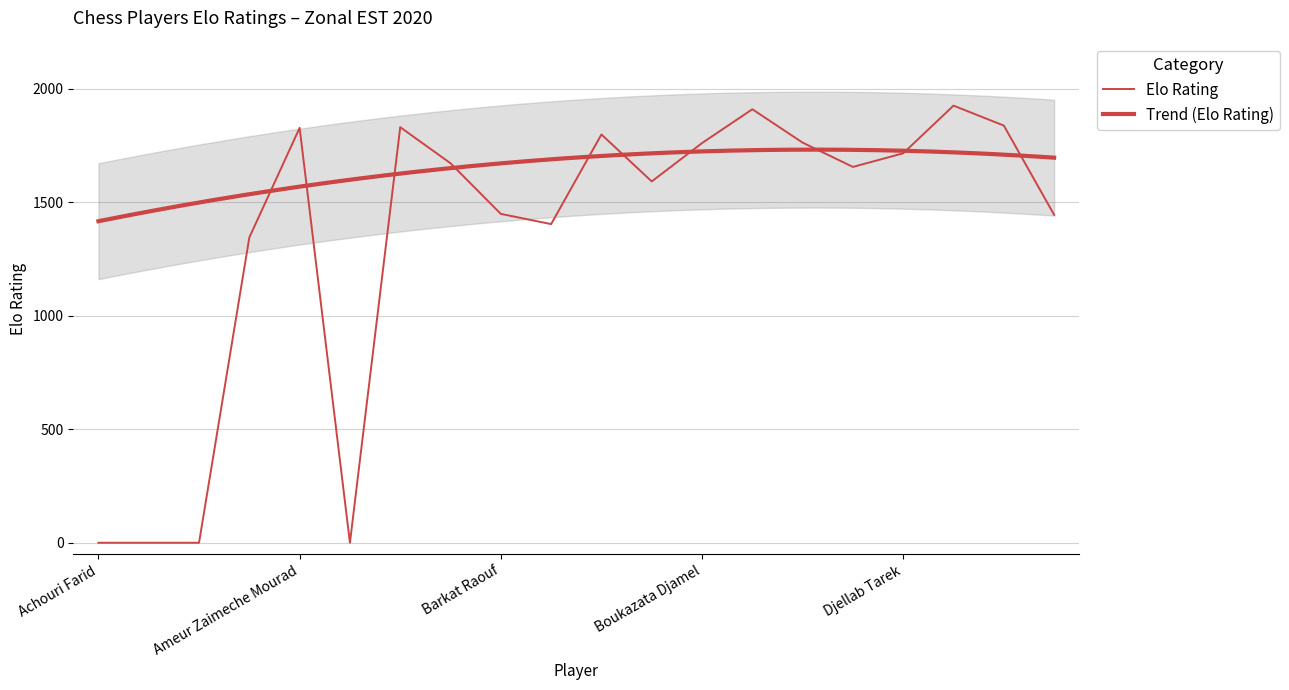

Which has a higher value, Gueroui Nacereddine or Ameur Zaimeche Mourad?

Gueroui Nacereddine